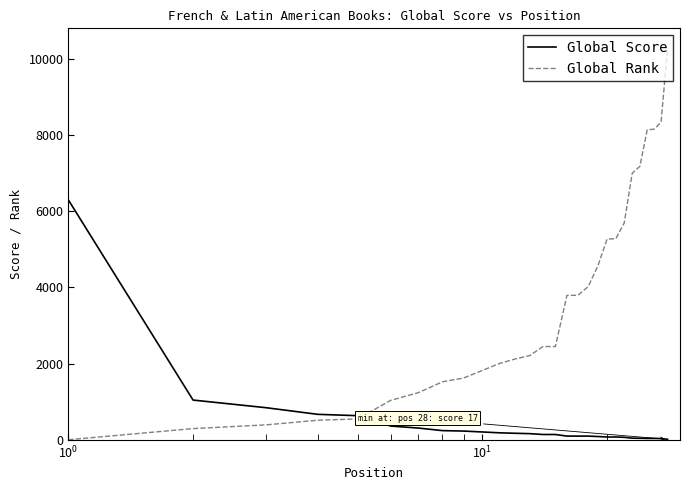

Which series has the largest total across all categories?

Global Rank